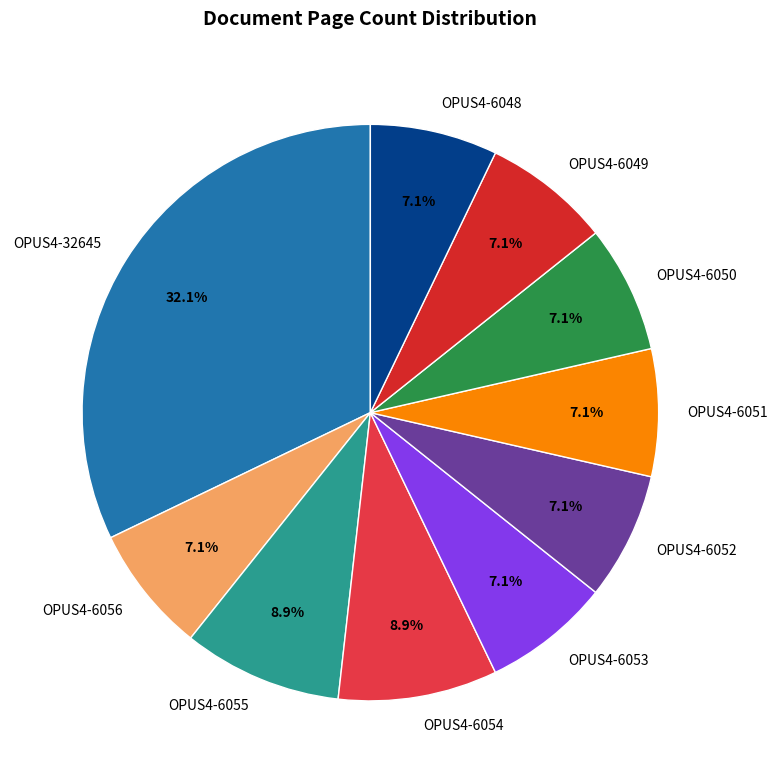

To the nearest percent, what is the combined percentage of OPUS4-6052 and OPUS4-6051?

14%